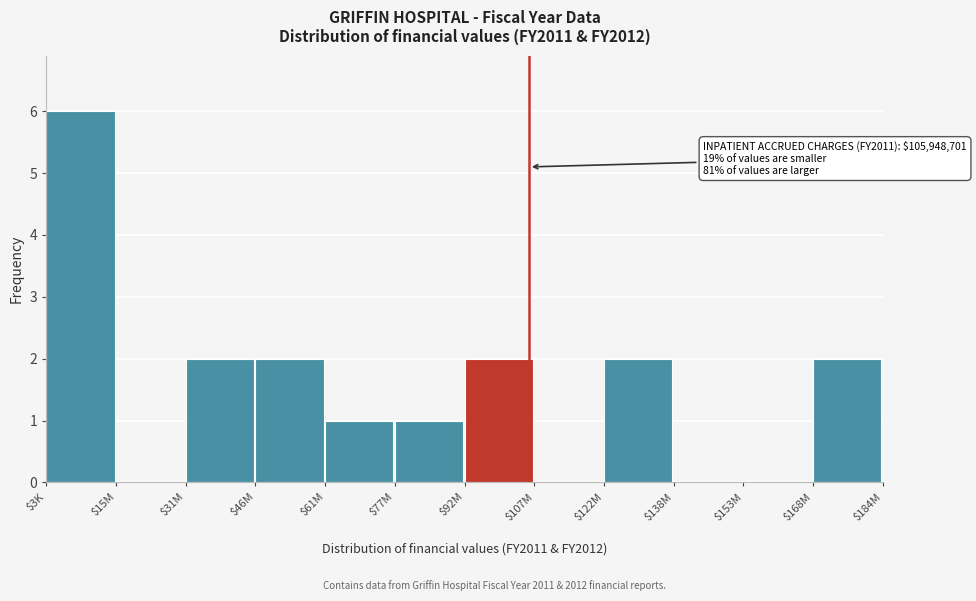

The chart shows a value of 1 at $92M. True or false?

False